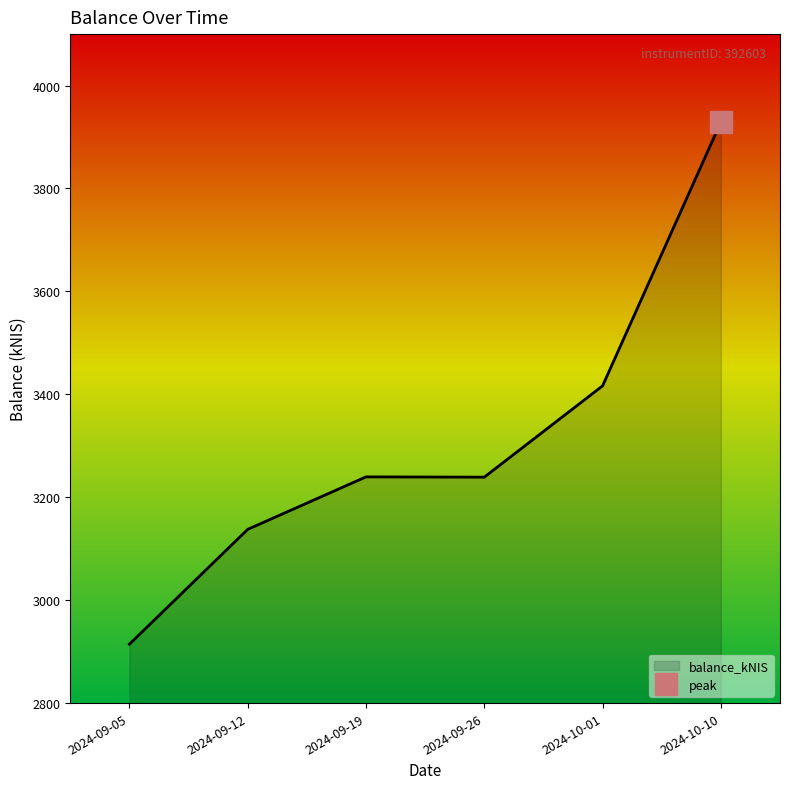

What is the sum of the values at 2024-09-26 and 2024-09-19?

6478.6